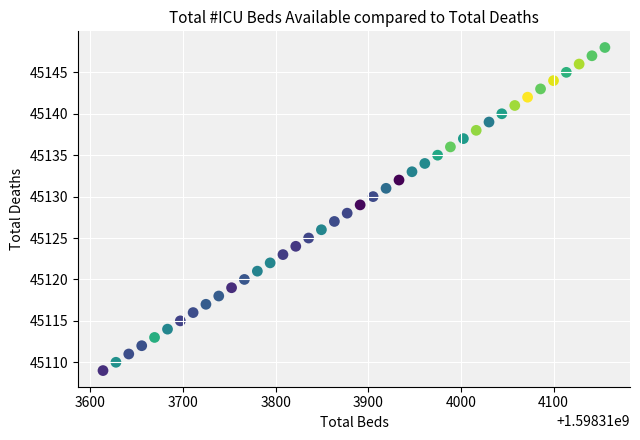

What is the range of Y values (max minus min)?

39